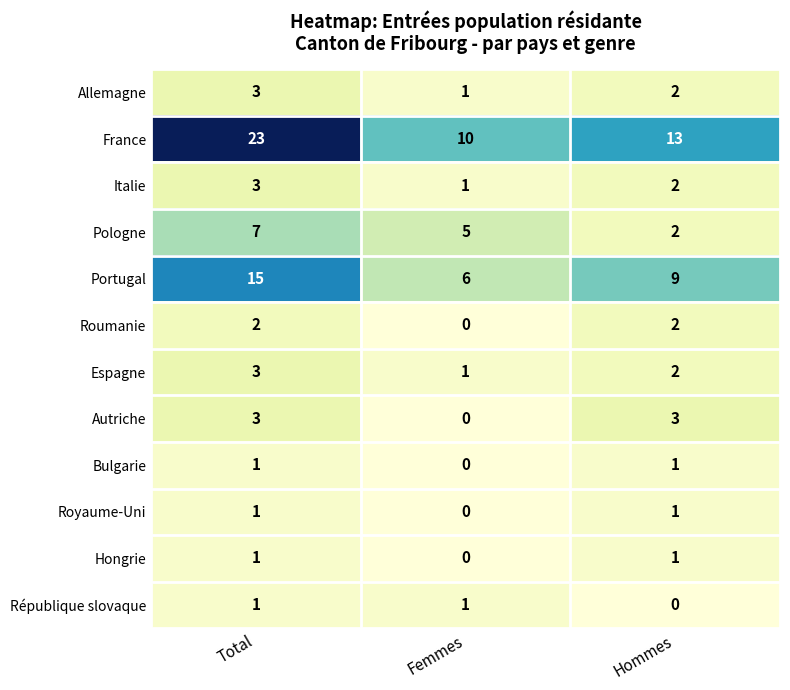

Which series has the widest spread of values?

France